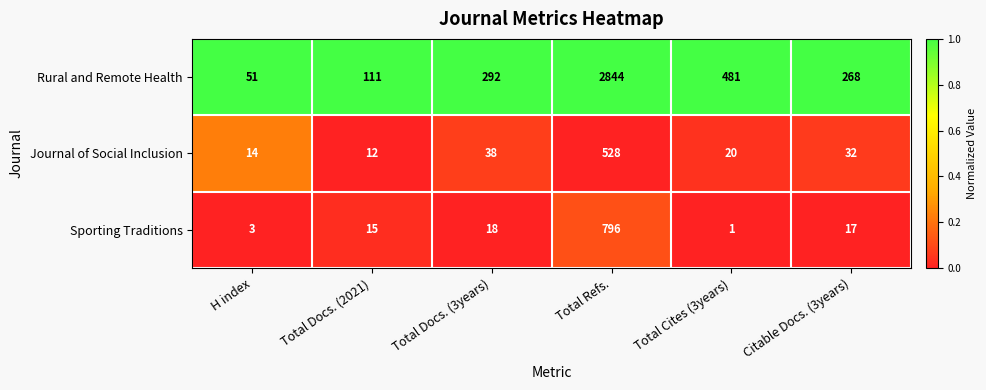

What is the difference between the highest and lowest values at Total Refs.?

2316